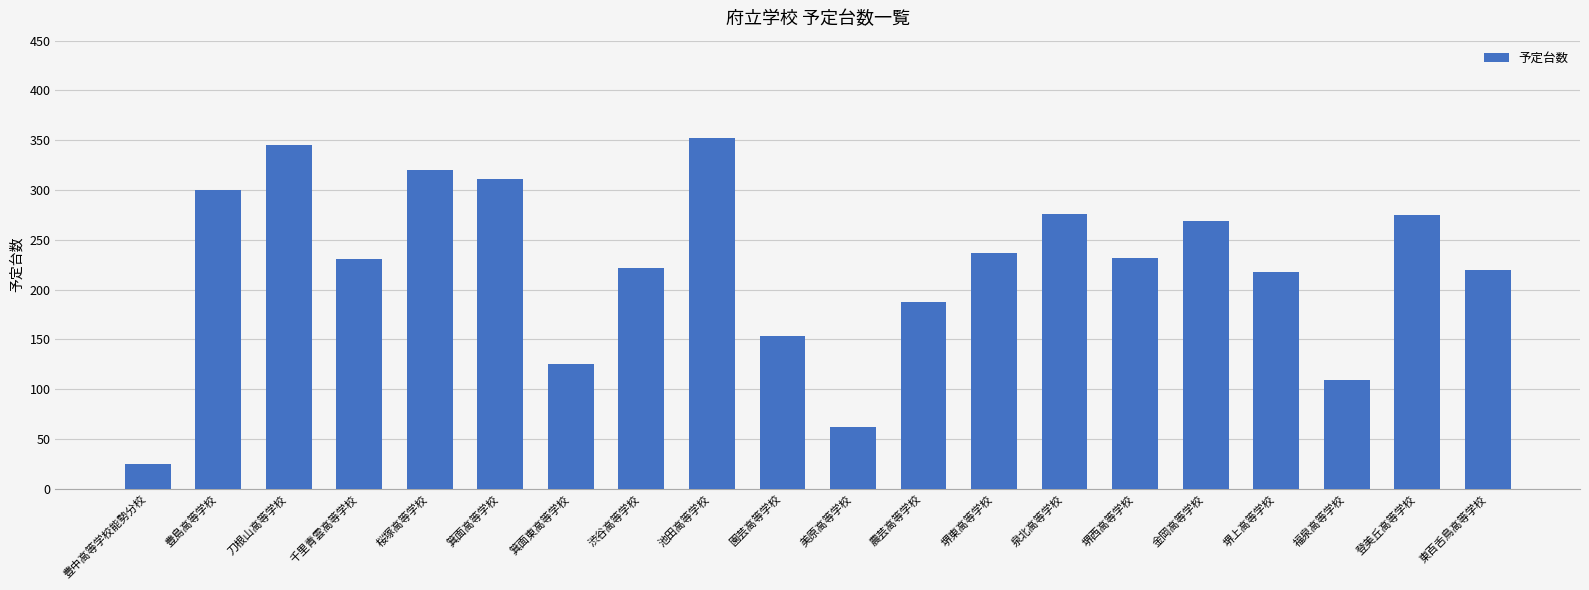

What is the difference between the second highest and second lowest values?

283